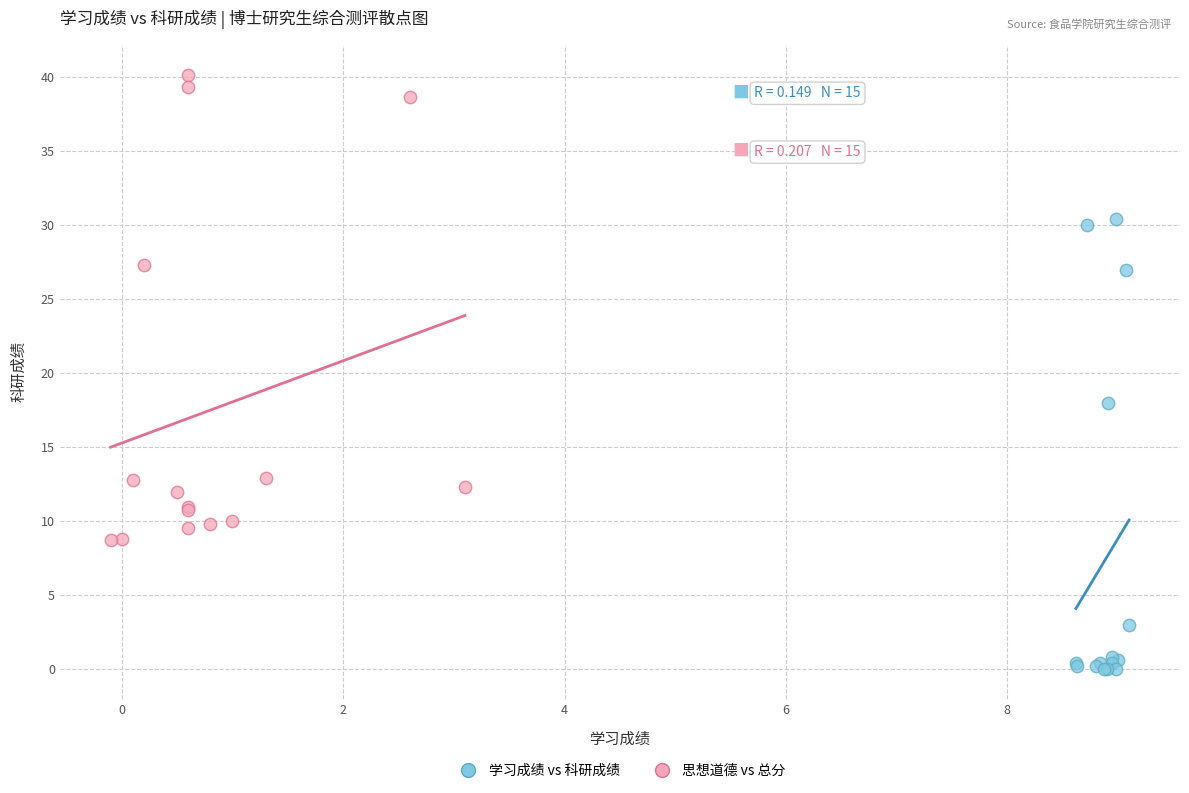

Which series has the largest Y range (max minus min)?

思想道德 vs 总分